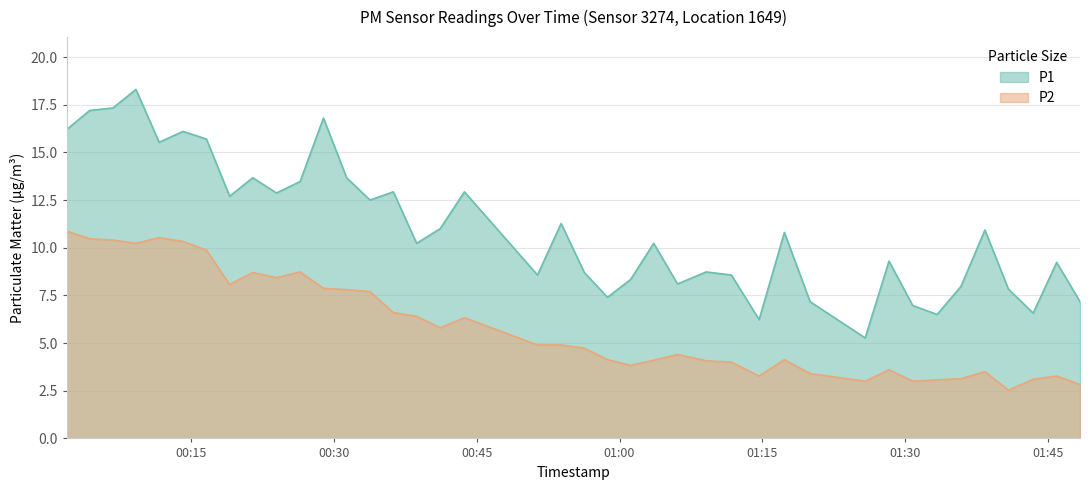

What is the difference between the P1 values at 2022-10-16T01:11:44 and 2022-10-16T00:36:15?

4.4